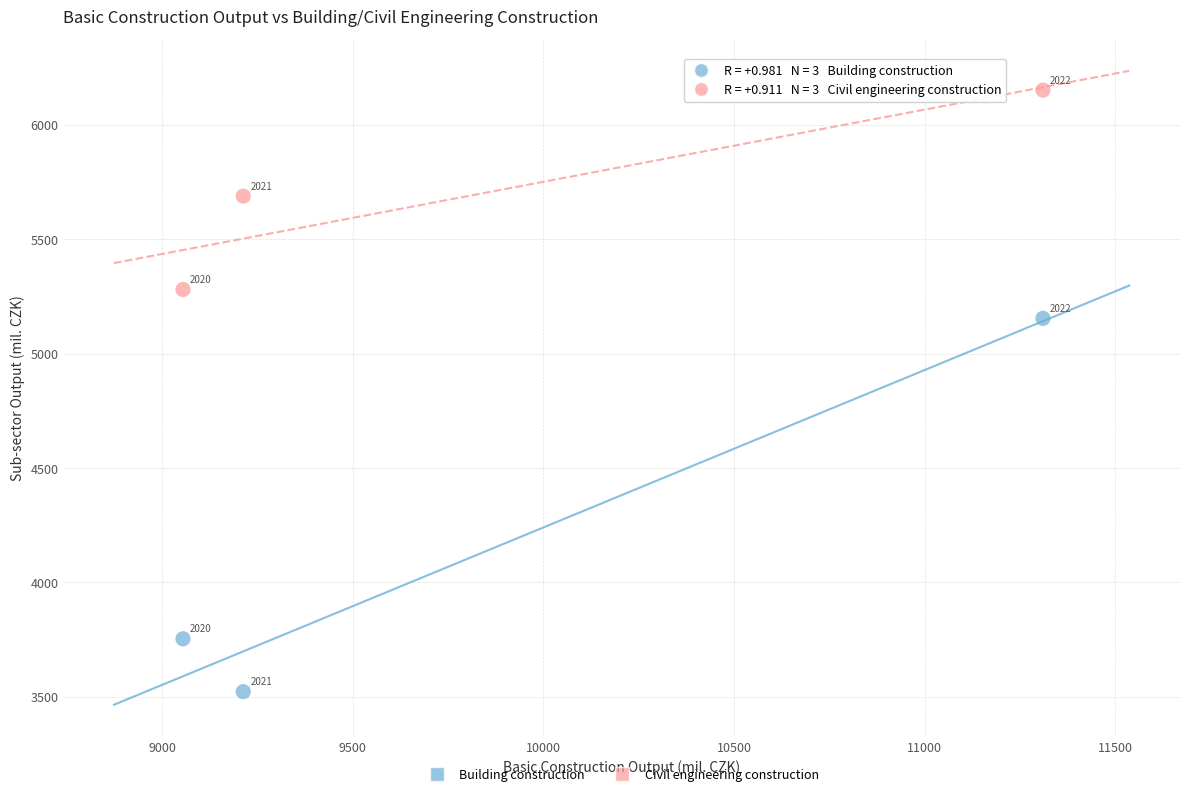

In the Building construction series, what Y value is closest to 4338?

3754